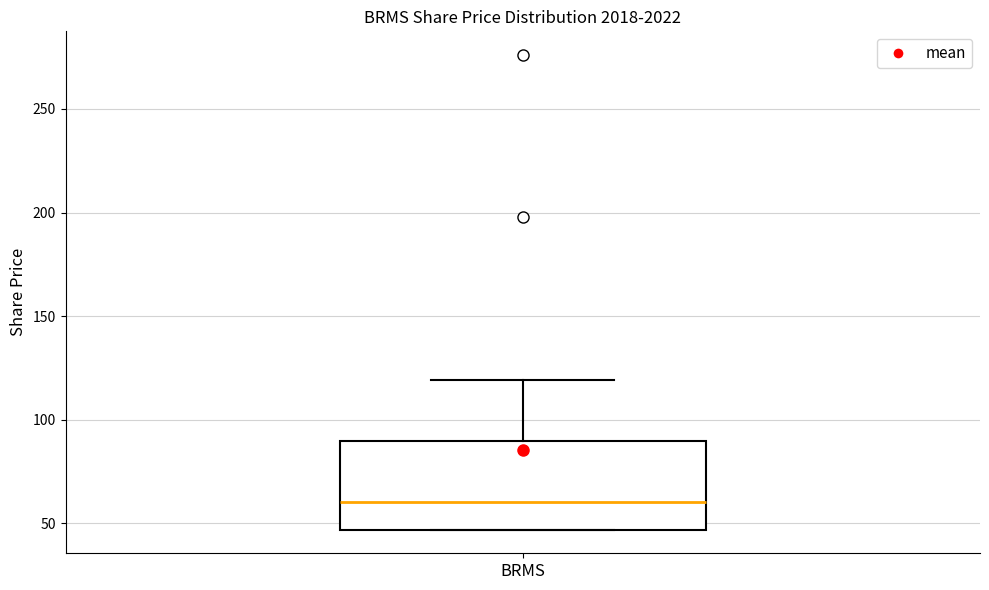

Read this box plot against the y-axis: the position of the median line, the range covered by the box, and the ends of both whiskers. The values are not printed on the chart, so give them approximately, as read against the axis.

median 60, box 45 to 90, whiskers 45 to 120